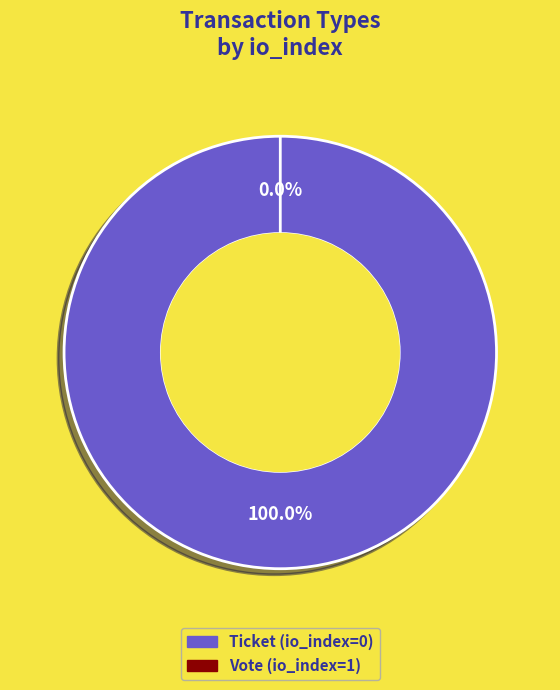

To the nearest percent, what percentage of the pie is Ticket?

100%